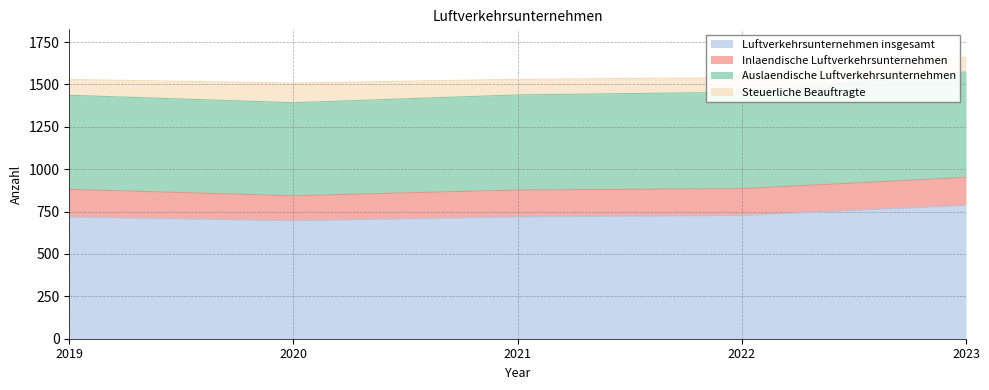

The Luftverkehrsunternehmen insgesamt series shows 787 at 2023. True or false?

True